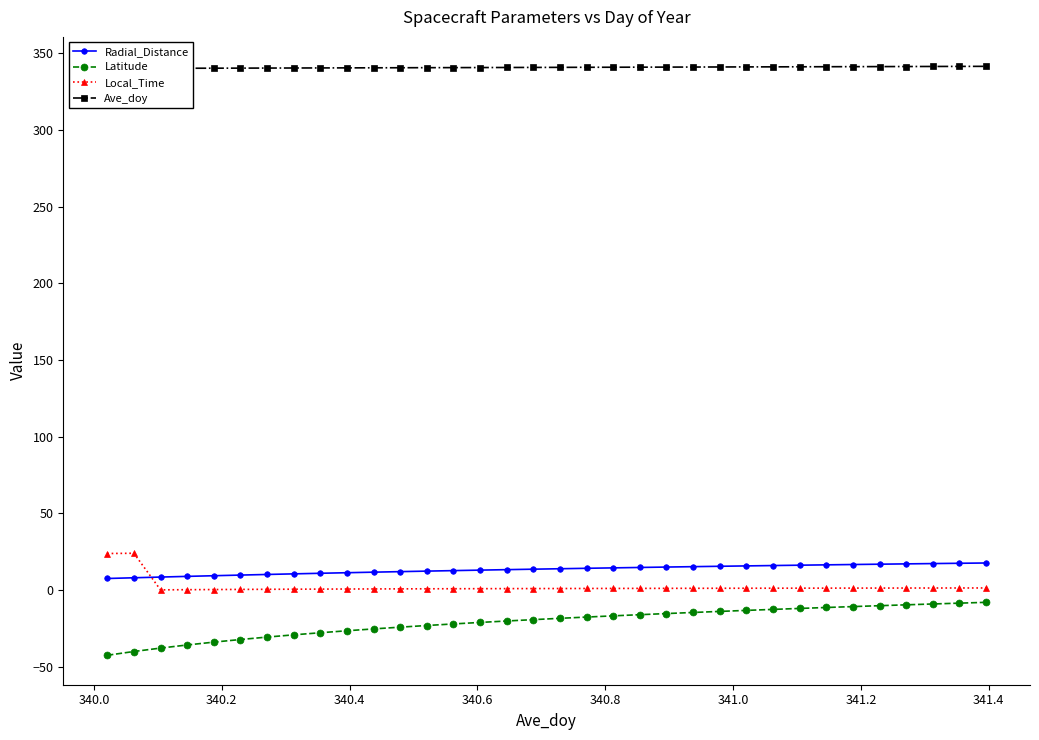

How many data points does each series have?

34